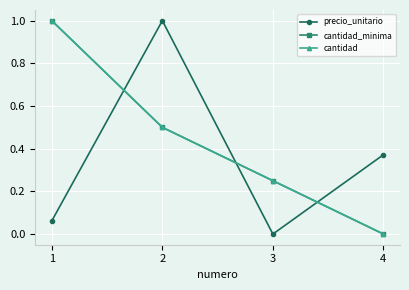

What is the total value across all series at 3?

0.5